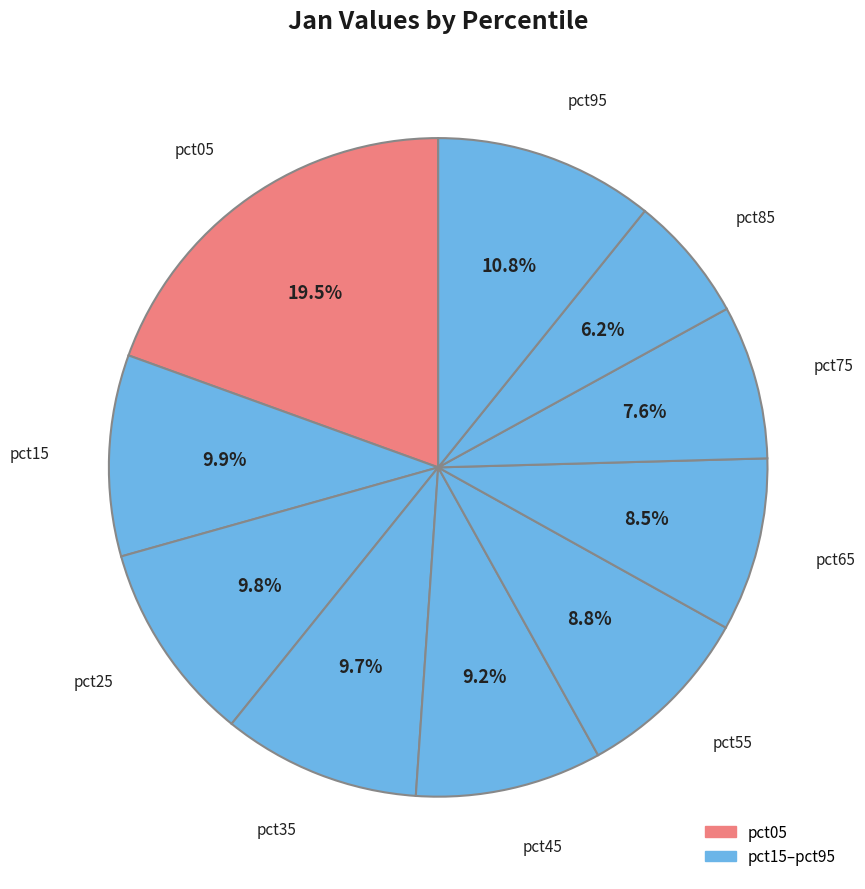

Is there any slice that represents more than half of the pie?

No